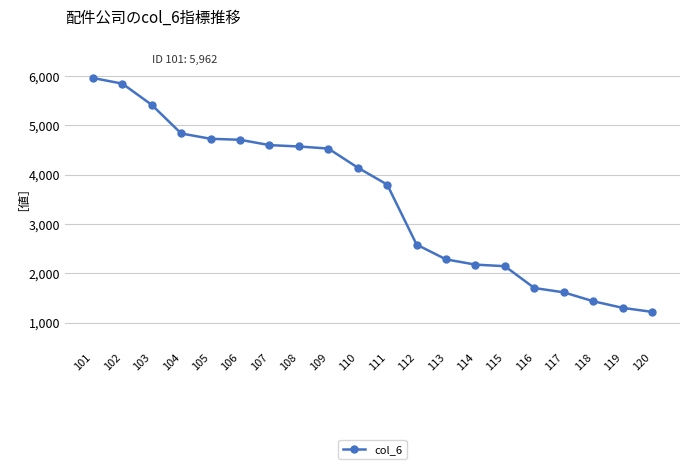

Is it true that the value at 111 is 3802?

True